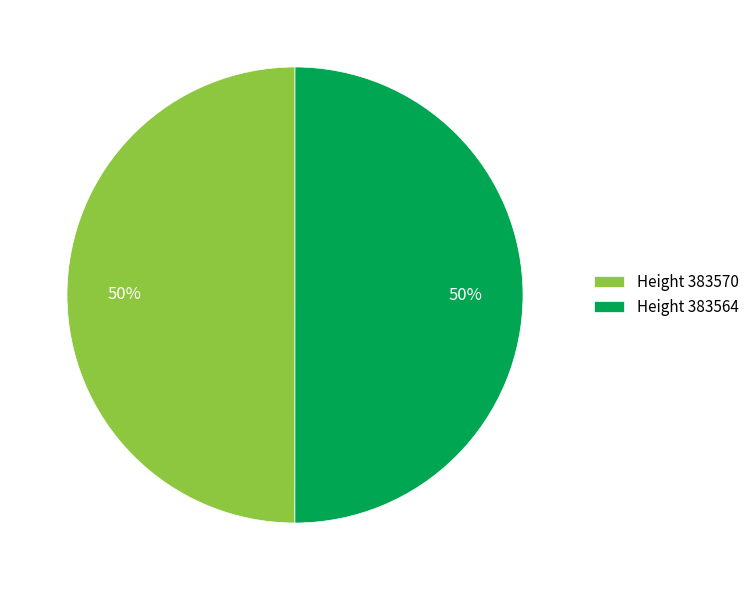

True or false: Height 383570 accounts for 50% of the total.

True